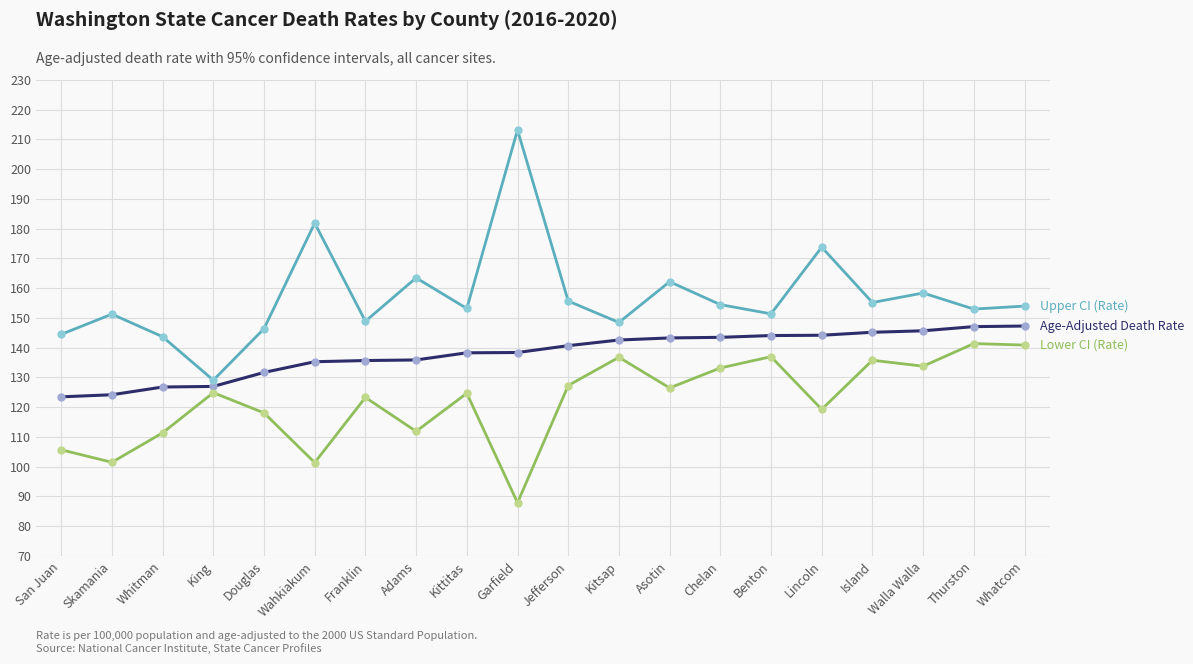

How many data points does each series have?

20